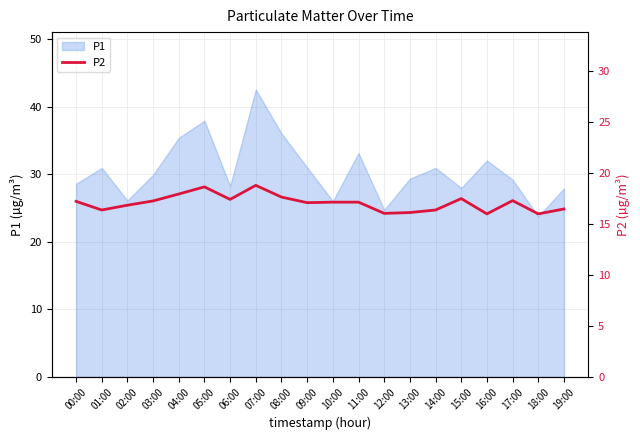

The P1 series shows 57.5 at 05:00. True or false?

False